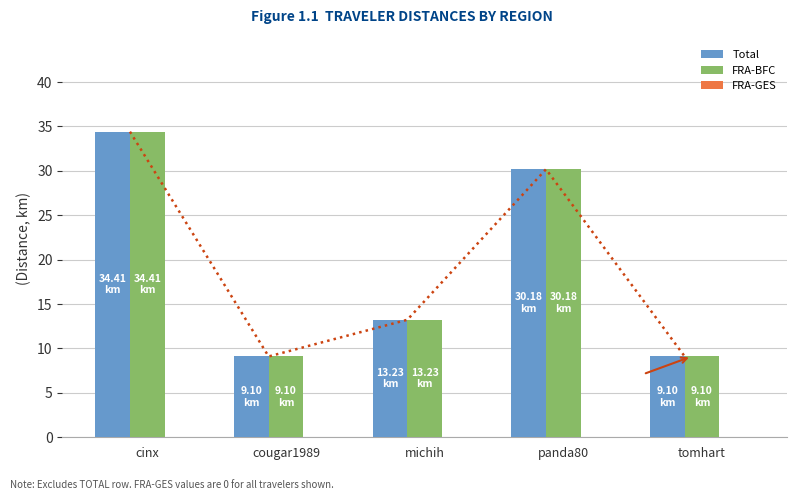

What is the difference between the maximum and second lowest values in the FRA-BFC series?

25.3